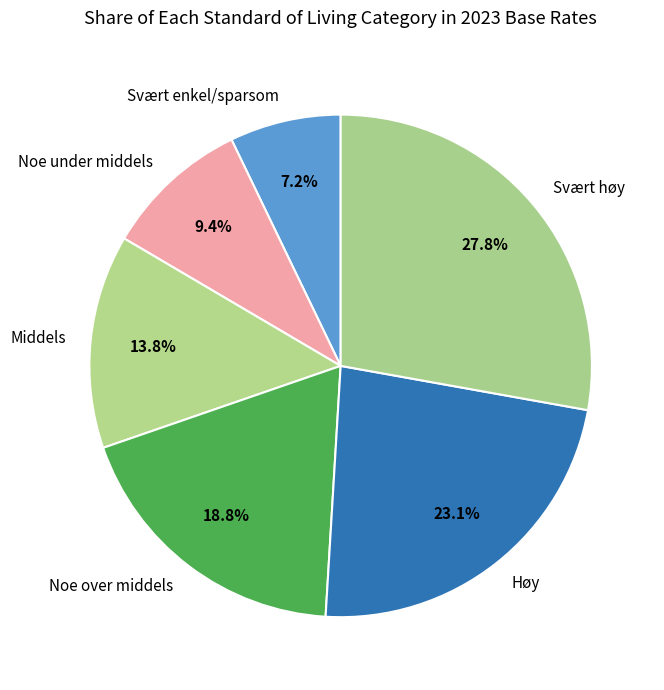

Do Svært enkel/sparsom and Svært høy together represent more than half of the pie?

No